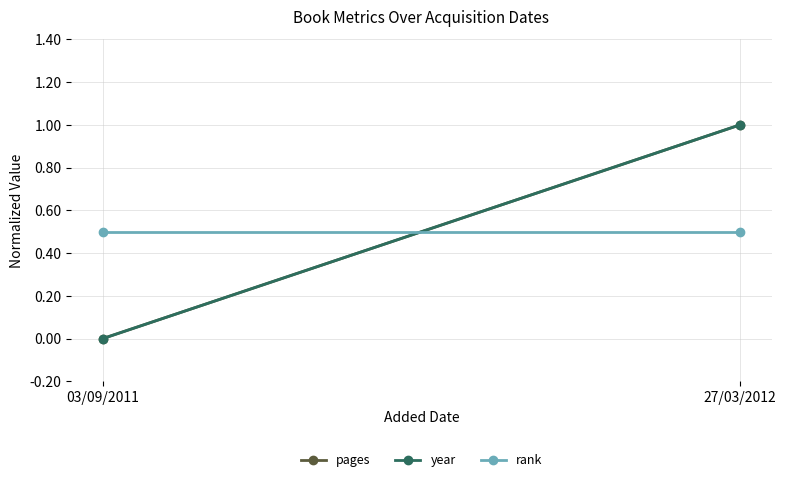

Reading left to right, what are all the values shown in this chart?

pages: 03/09/2011=0.0	27/03/2012=1.0
year: 03/09/2011=0.0	27/03/2012=1.0
rank: 03/09/2011=0.5	27/03/2012=0.5